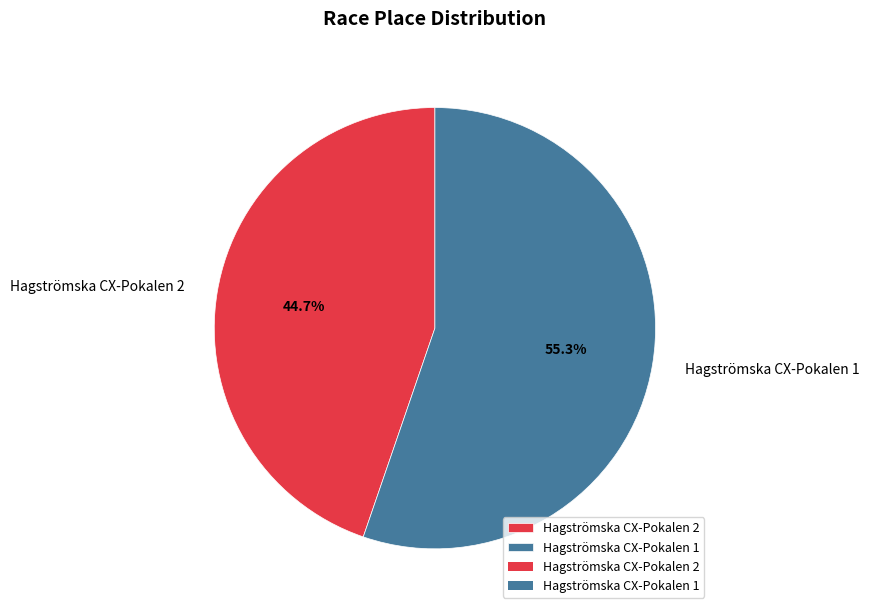

What is the largest slice in the pie chart?

Hagströmska CX-Pokalen 1